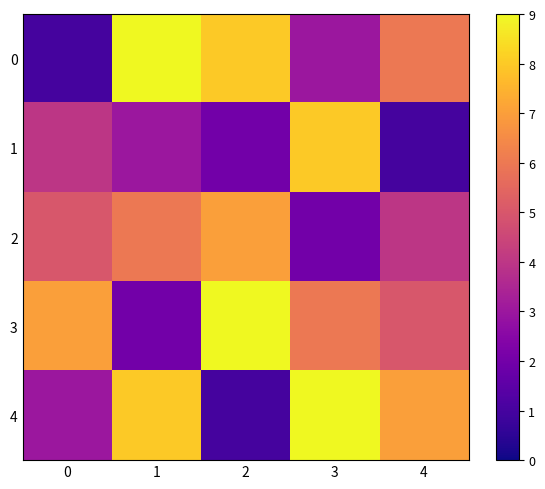

Which series changed the most between 0 and 3?

4